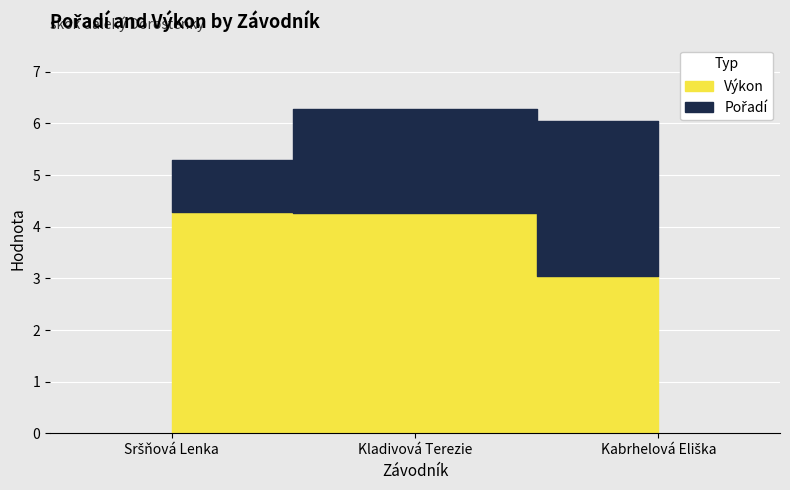

List the series in order of their peak value, highest first.

Výkon, Pořadí